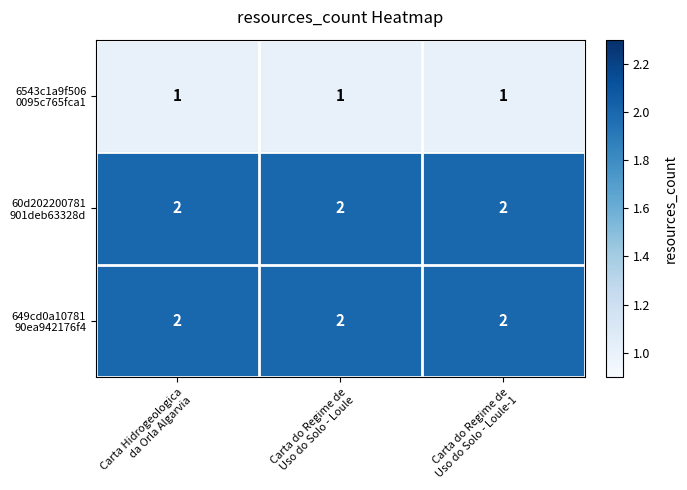

At how many categories does at least one series exceed 1?

3